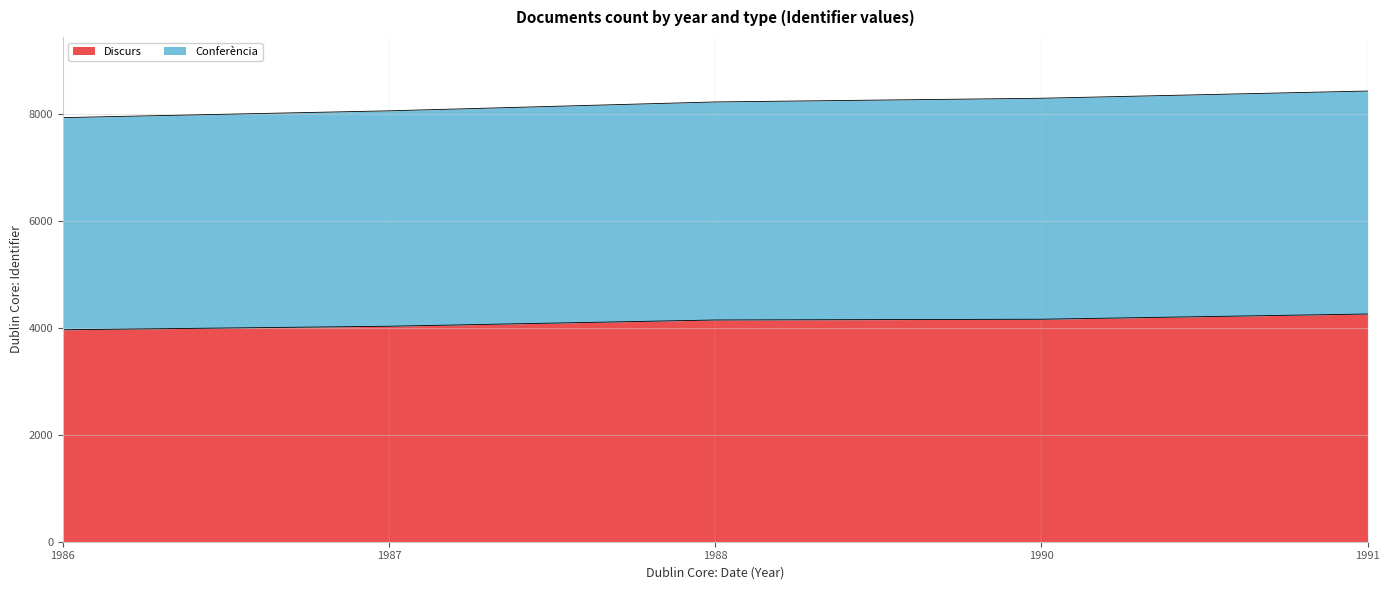

What is the total value across all series at 1991?

8425